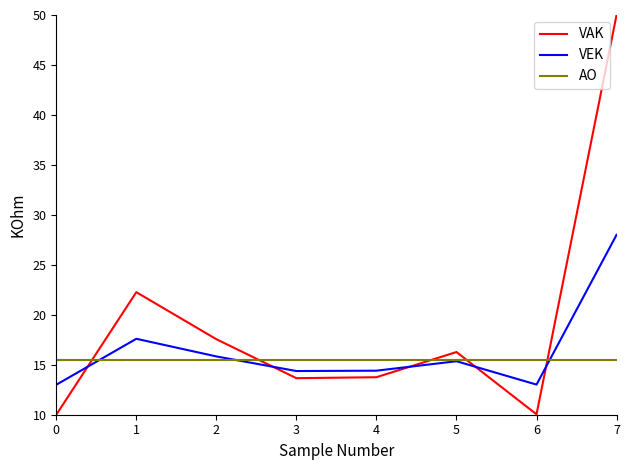

Is it true that AO equals 23.2 at 0?

False